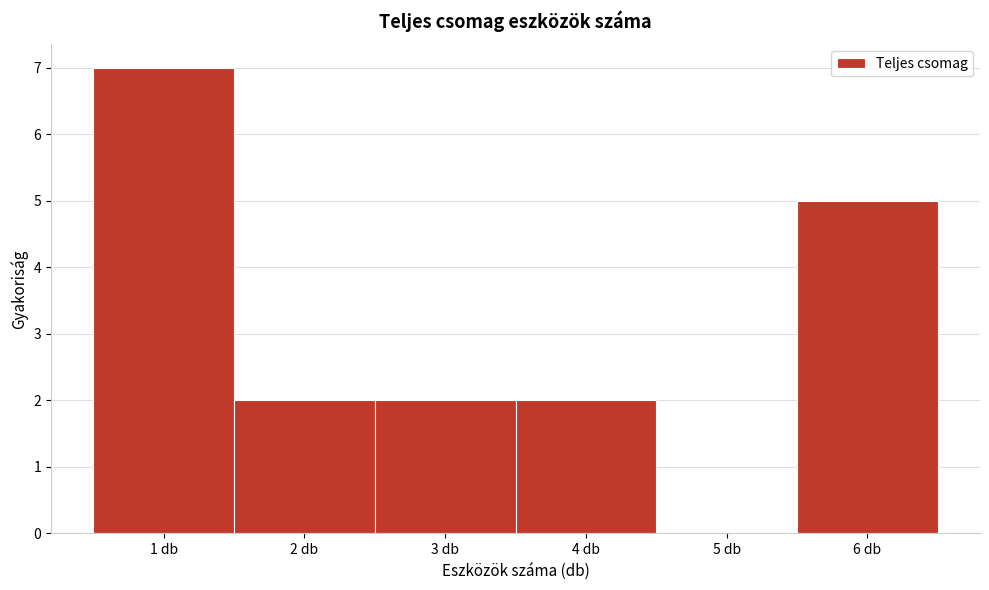

Over which range of the x-axis is the bar tallest?

0.5 to 1.5